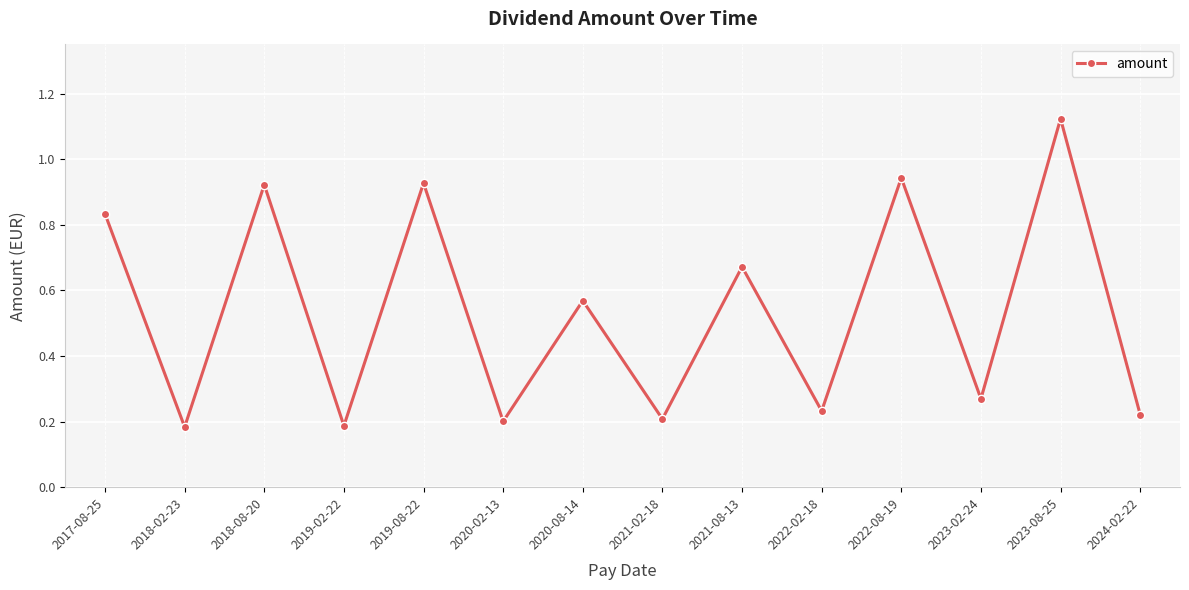

How many points are lower than both their immediate neighbors (excluding endpoints)?

6